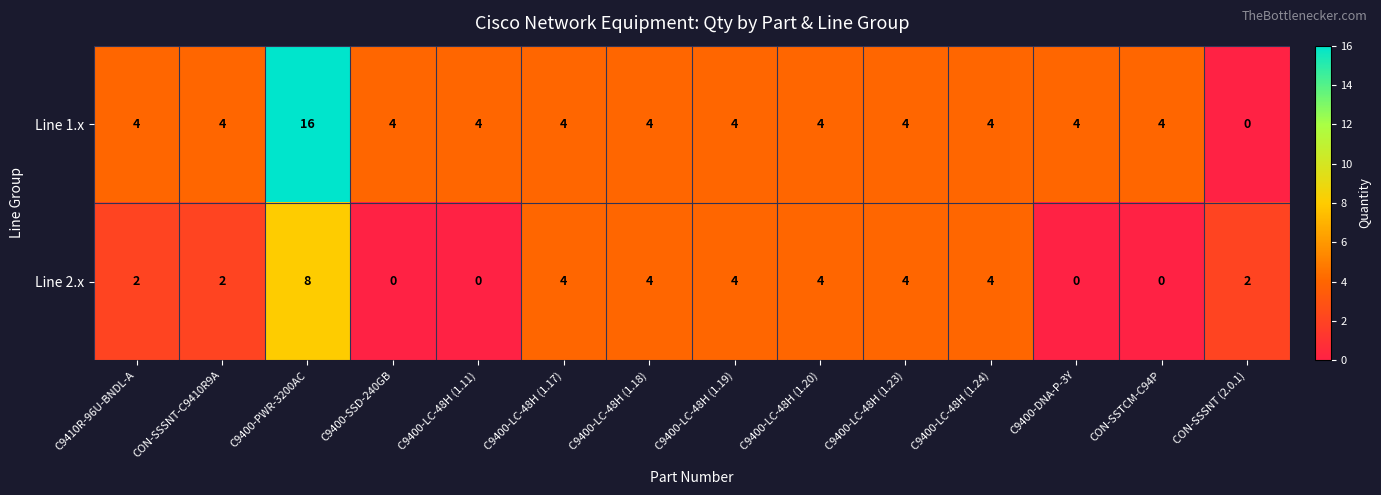

What is the difference between the maximum and second lowest values in the Line 1.x series?

12